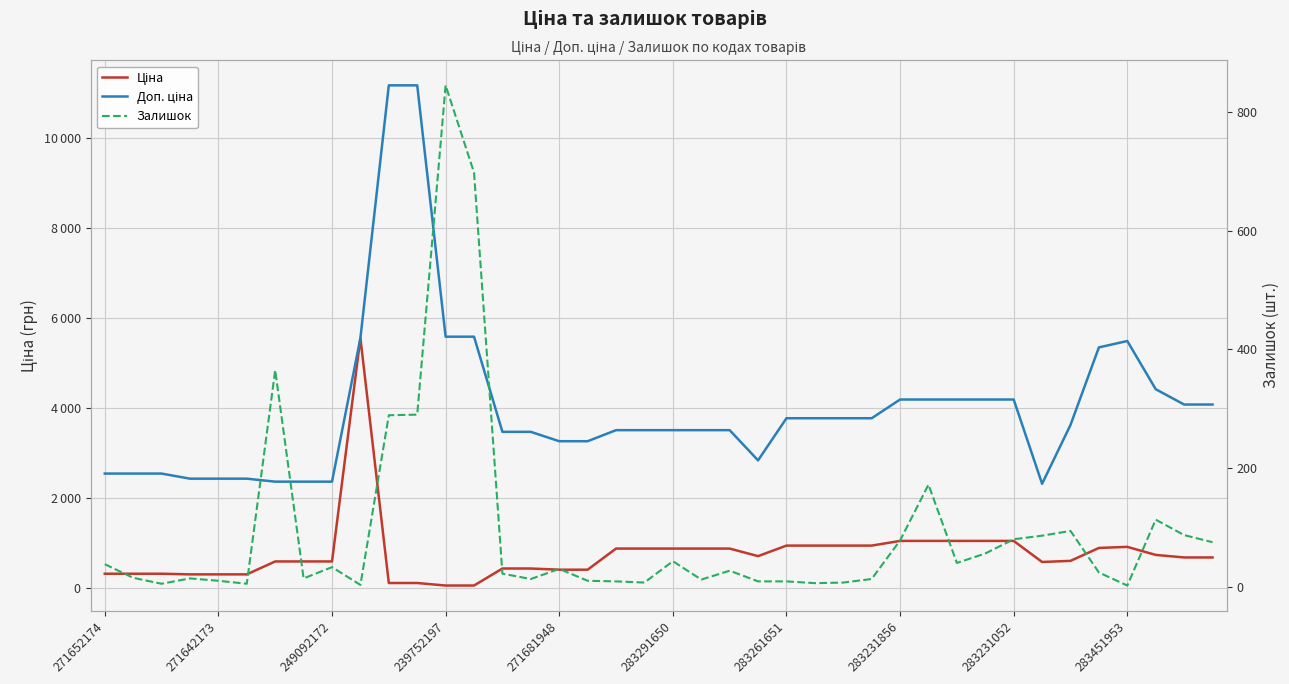

How many values in the Залишок series are below 27?

20